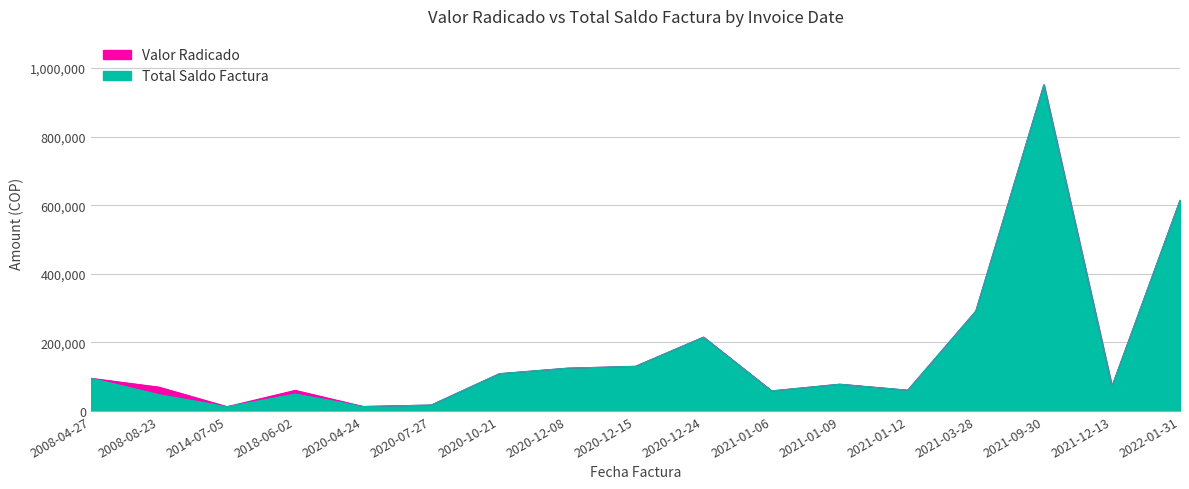

At which category does Valor Radicado reach its first local peak?

2018-06-02